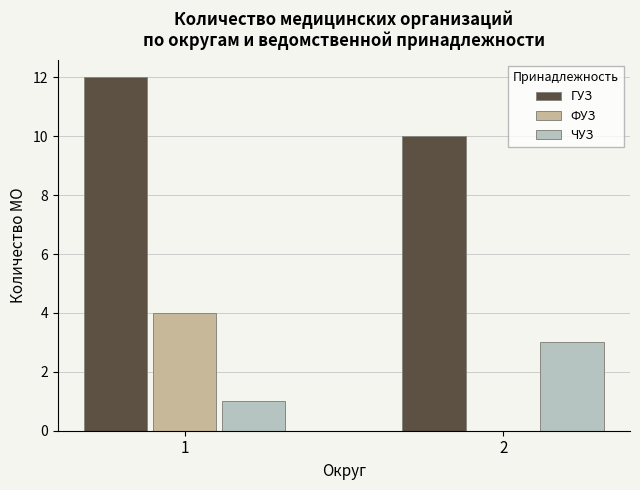

True or false: ЧУЗ has a value of 1 at 1.

True